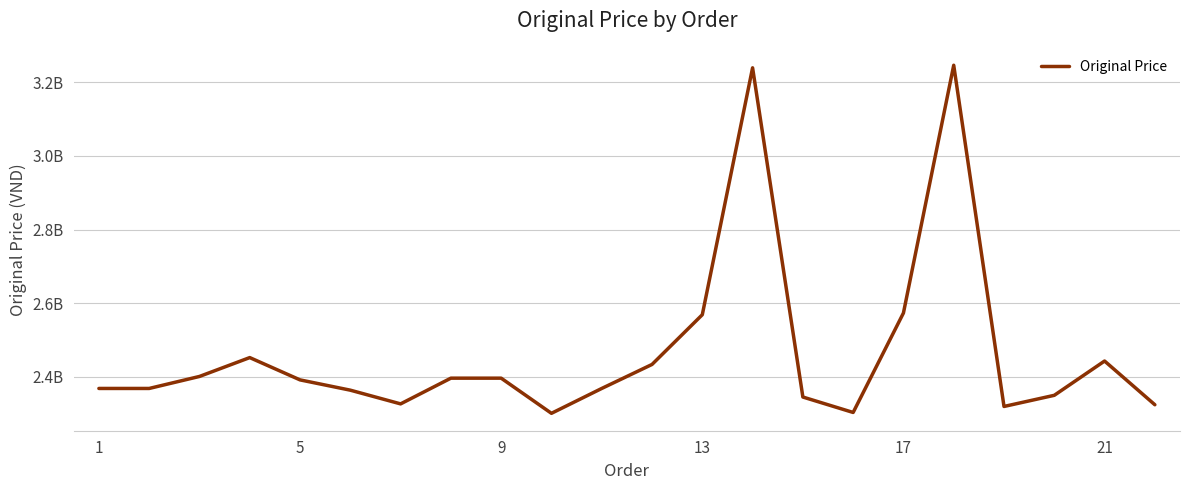

Does the chart display data point markers on the line(s)?

No